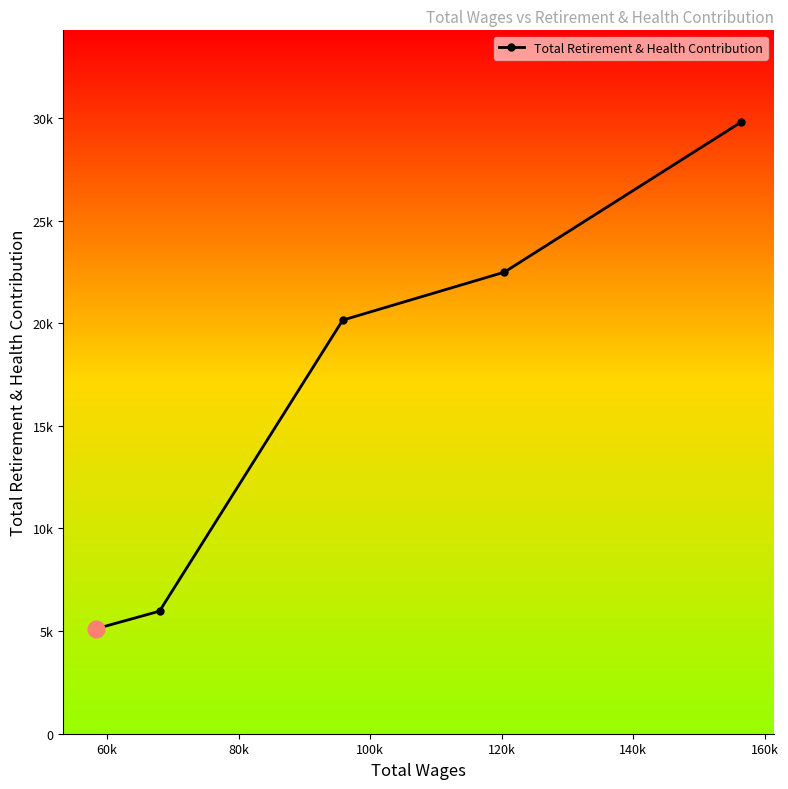

How many distinct data groups are displayed?

1